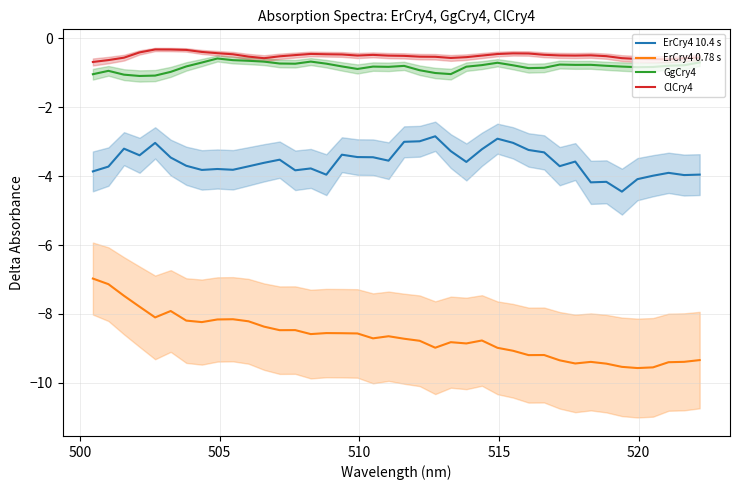

What is the maximum value for ErCry4 0.78 s?

-7.0